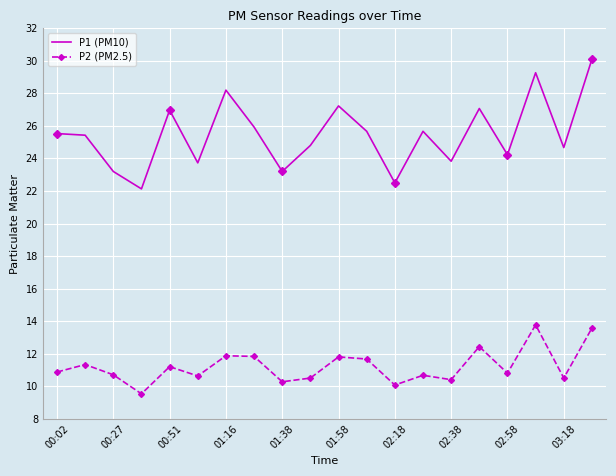

Which series has the largest total across all categories?

P1 (PM10)